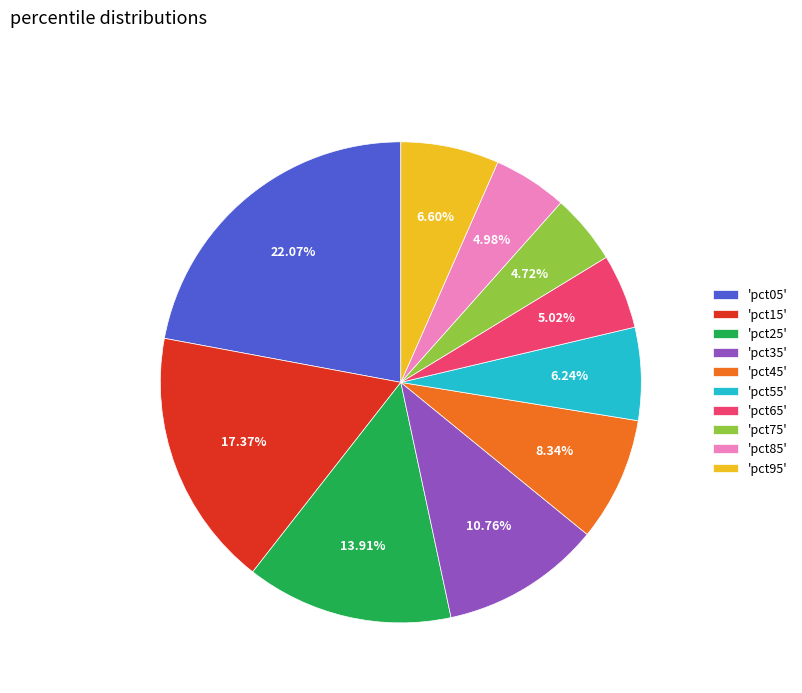

Does 'pct75' account for over 50% of the chart?

No